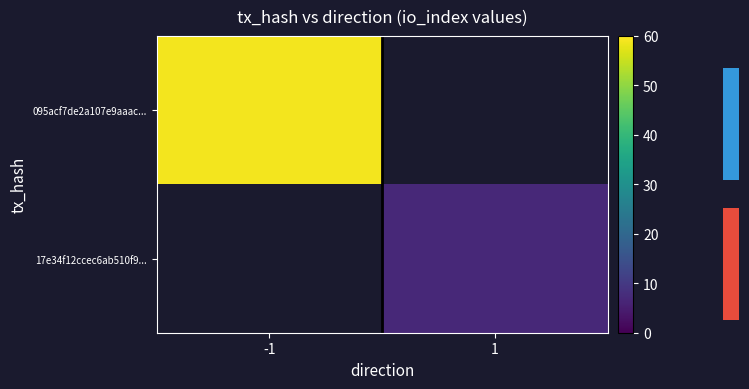

List the series in order of their overall mean, highest first.

095acf7de2a107e9aaac..., 17e34f12ccec6ab510f9...